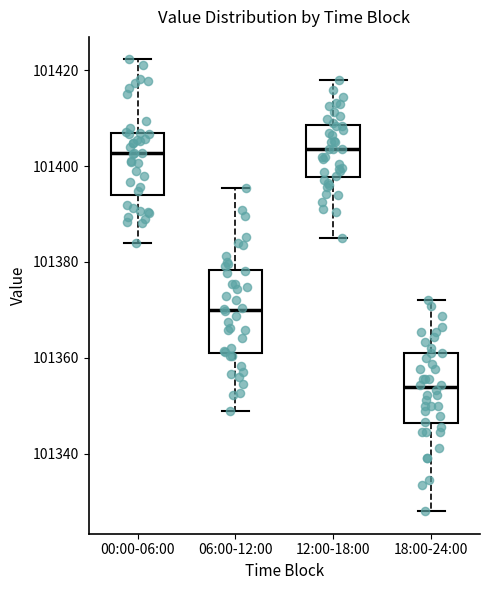

Reading left to right, read every box against the y-axis: the position of its median line, the range the box covers, and the ends of its whiskers. The values are not printed on the chart, so give them approximately, as read against the axis.

00:00-06:00: median 101402, box 101394 to 101408, whiskers 101384 to 101422
06:00-12:00: median 101370, box 101362 to 101378, whiskers 101348 to 101396
12:00-18:00: median 101404, box 101398 to 101408, whiskers 101386 to 101418
18:00-24:00: median 101354, box 101346 to 101362, whiskers 101328 to 101372